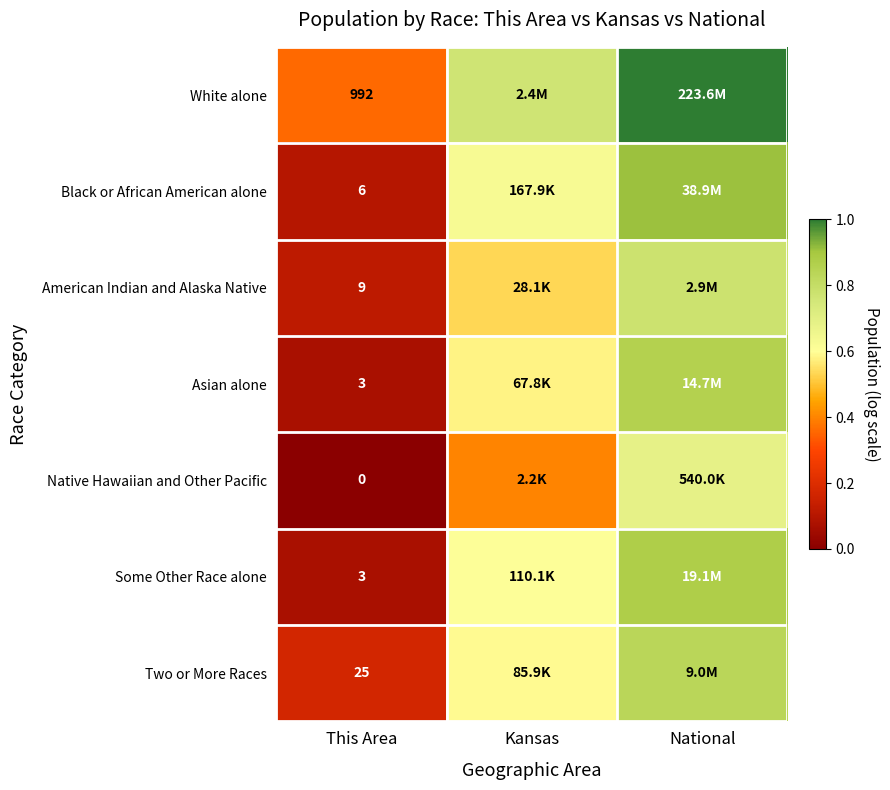

At how many categories does at least one series exceed 0?

3